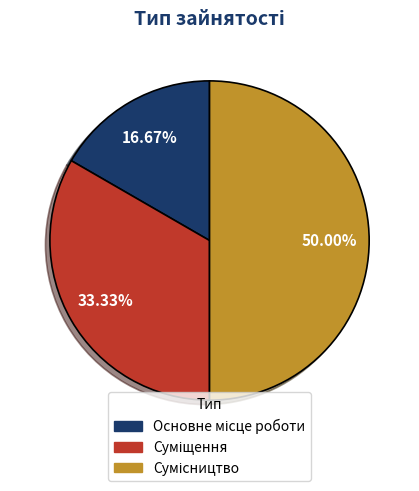

Is it true that Суміщення is 27% of the pie?

False